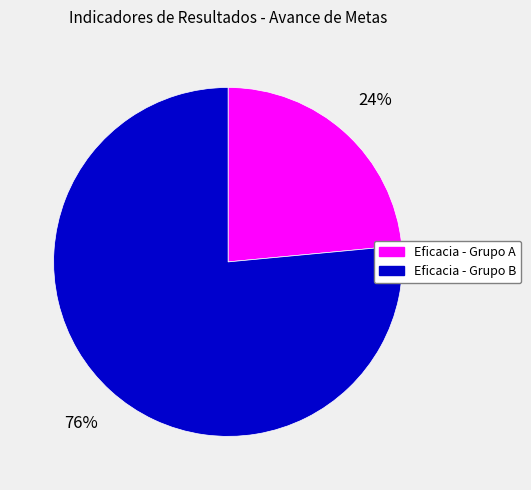

What is the largest slice in the pie chart?

Eficacia - Grupo B